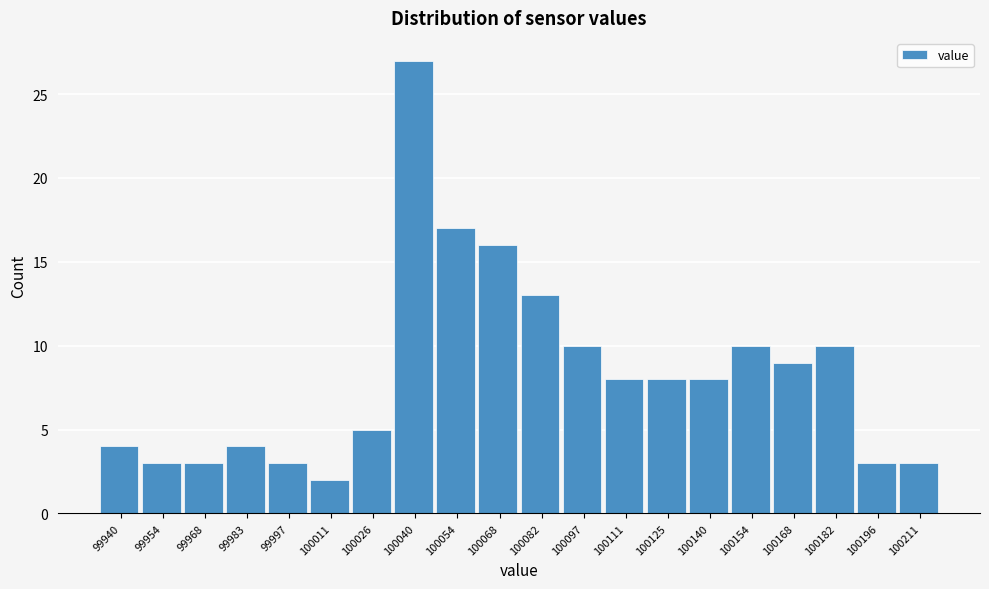

Reading right to left, transcribe all the data shown in this chart.

100211=3	100196=3	100182=10	100168=9	100154=10	100140=8	100125=8	100111=8	100097=10	100082=13	100068=16	100054=17	100040=27	100026=5	100011=2	99997=3	99983=4	99968=3	99954=3	99940=4